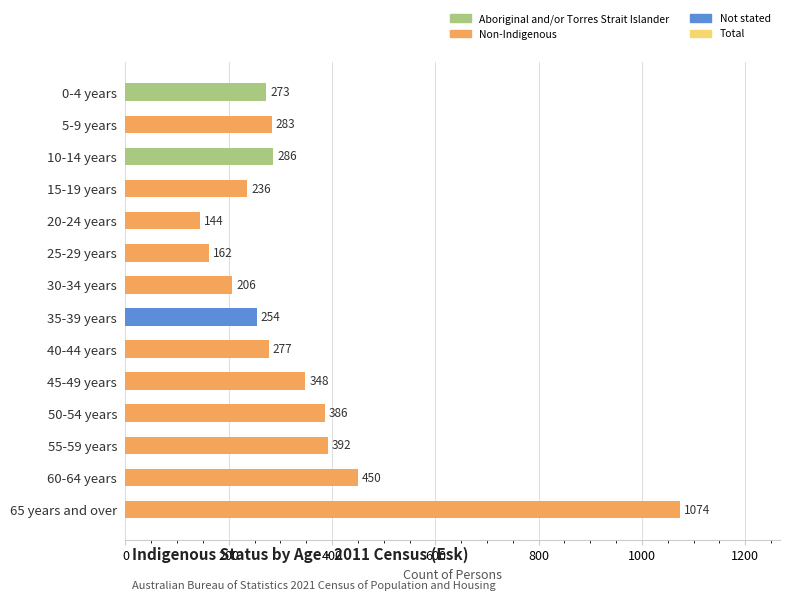

Rank the categories by value from lowest to highest.

20-24 years, 25-29 years, 30-34 years, 15-19 years, 35-39 years, 0-4 years, 40-44 years, 5-9 years, 10-14 years, 45-49 years, 50-54 years, 55-59 years, 60-64 years, 65 years and over